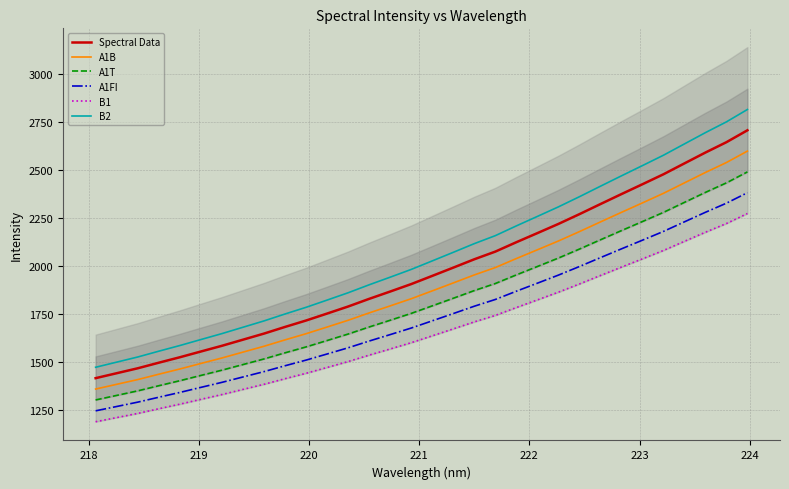

What is the value of the A1FI point at the 4th from the left?

1318.6